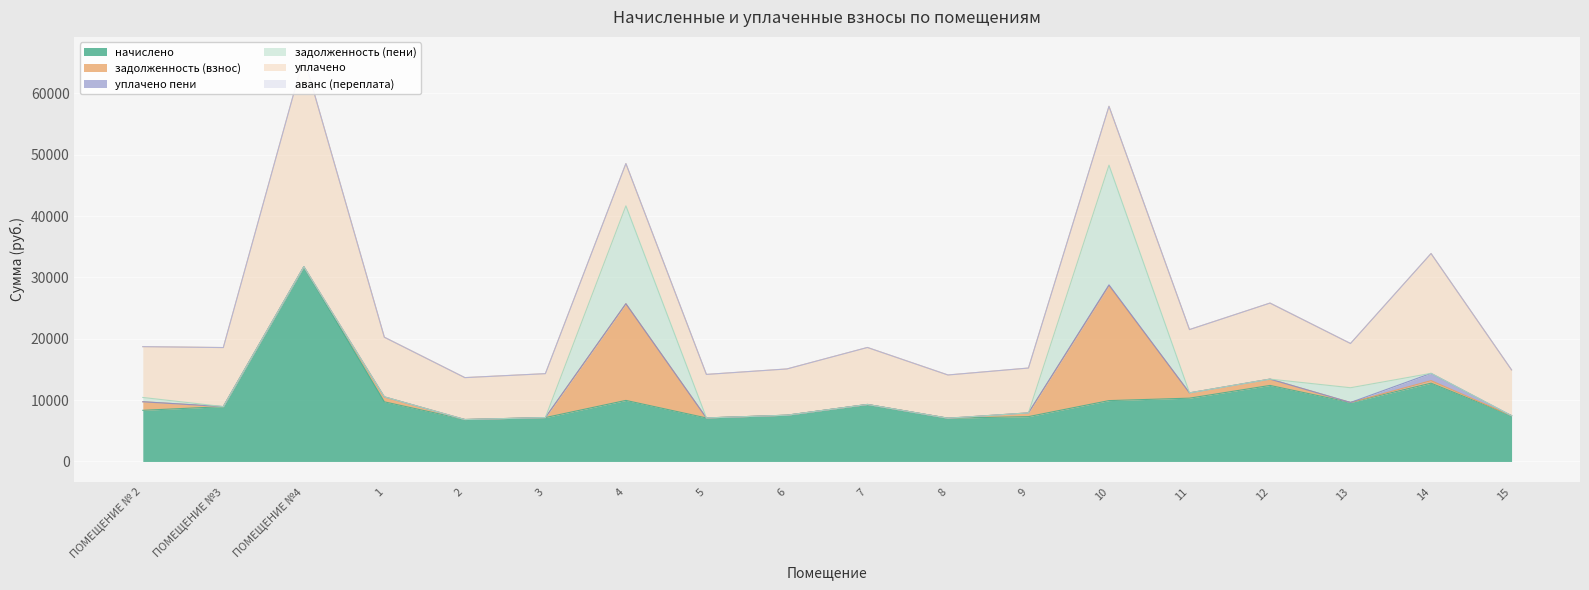

Count the number of categories in the chart.

18